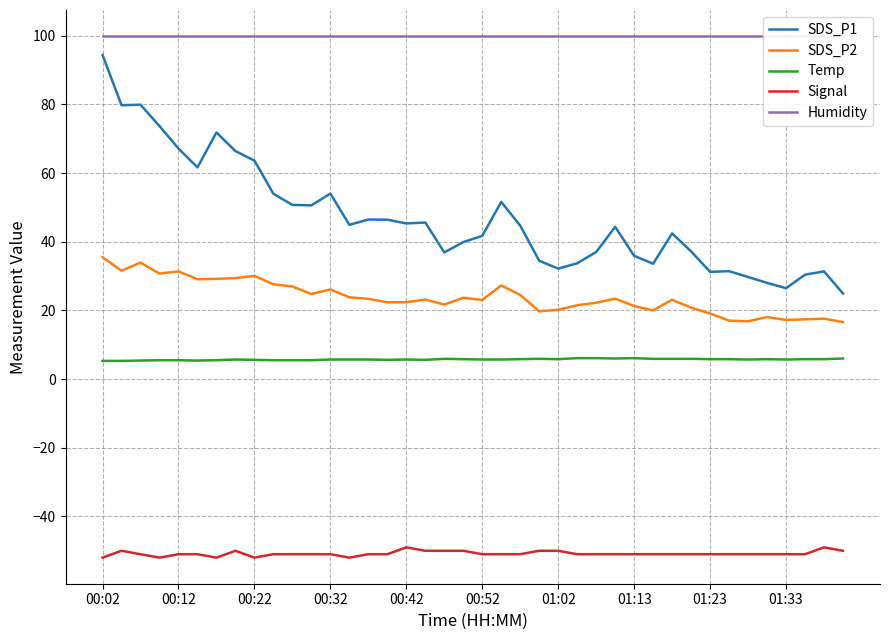

Which series changed the most between 27 and 29?

SDS_P1